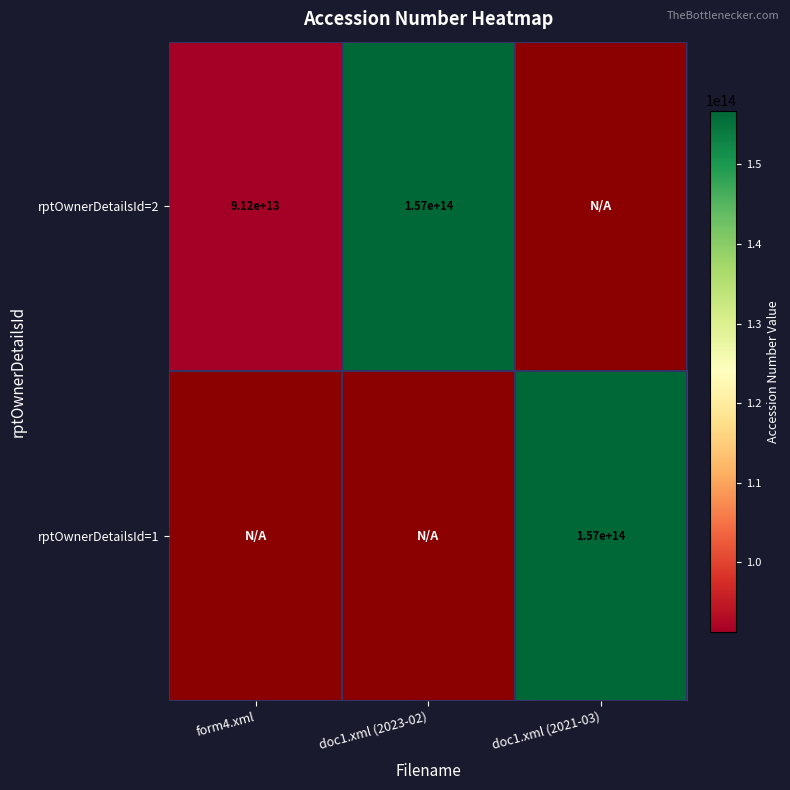

Which has a higher value, doc1.xml (2021-03) or form4.xml?

form4.xml